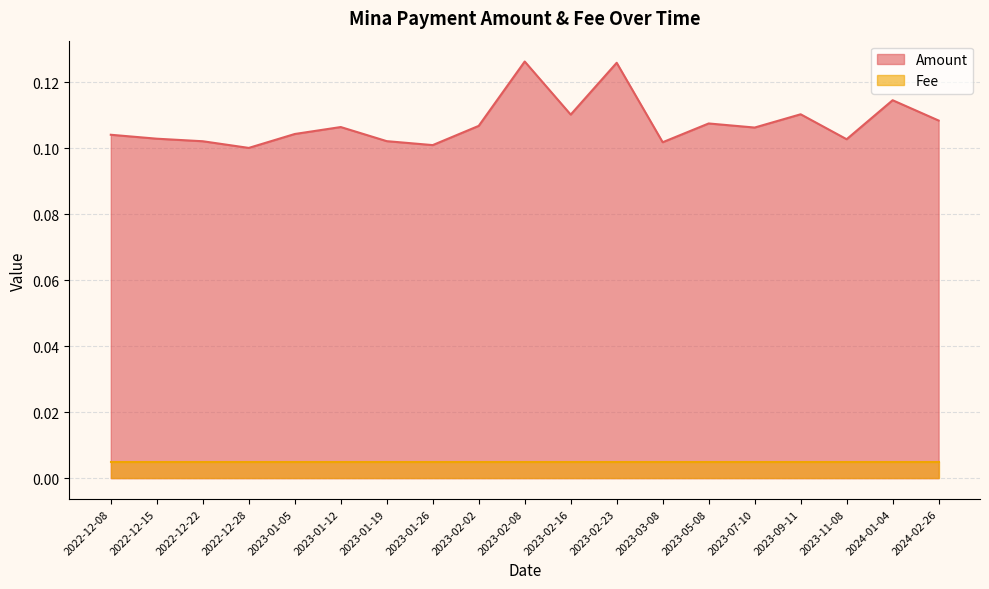

Count the values in the range 0 to 1.

19